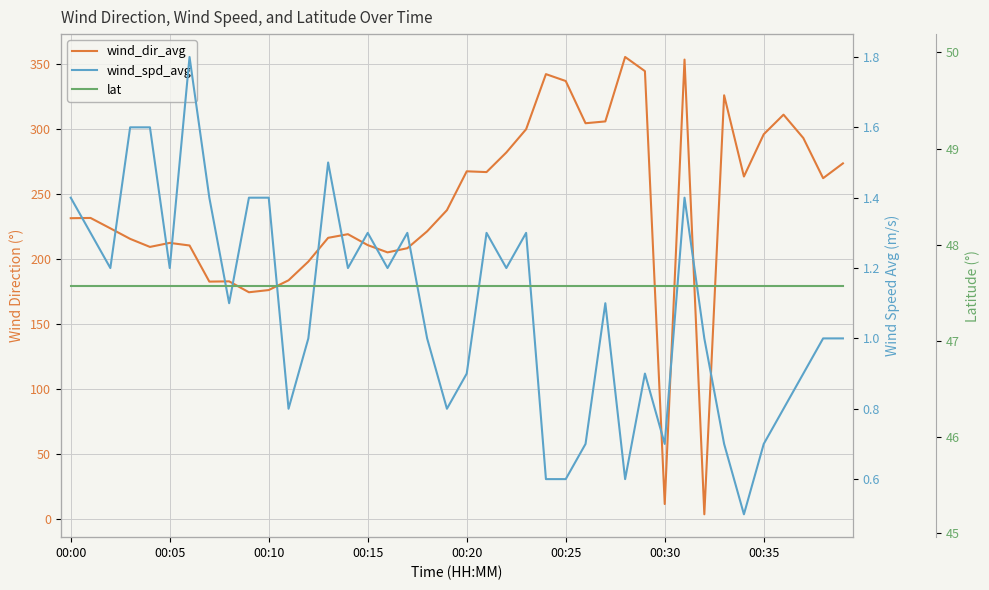

How many lines are shown in the chart?

3